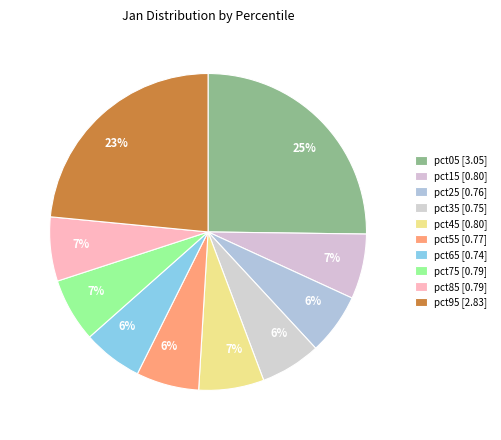

True or false: pct05 accounts for 40% of the total.

False